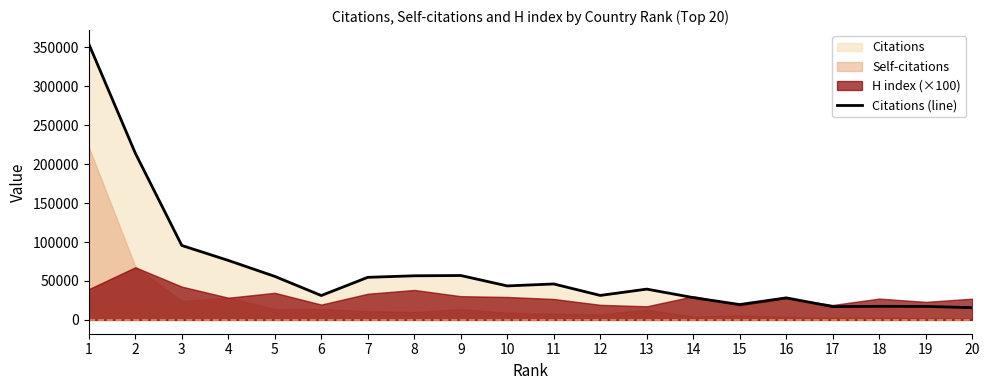

Which has a higher value, 14 or 4?

4